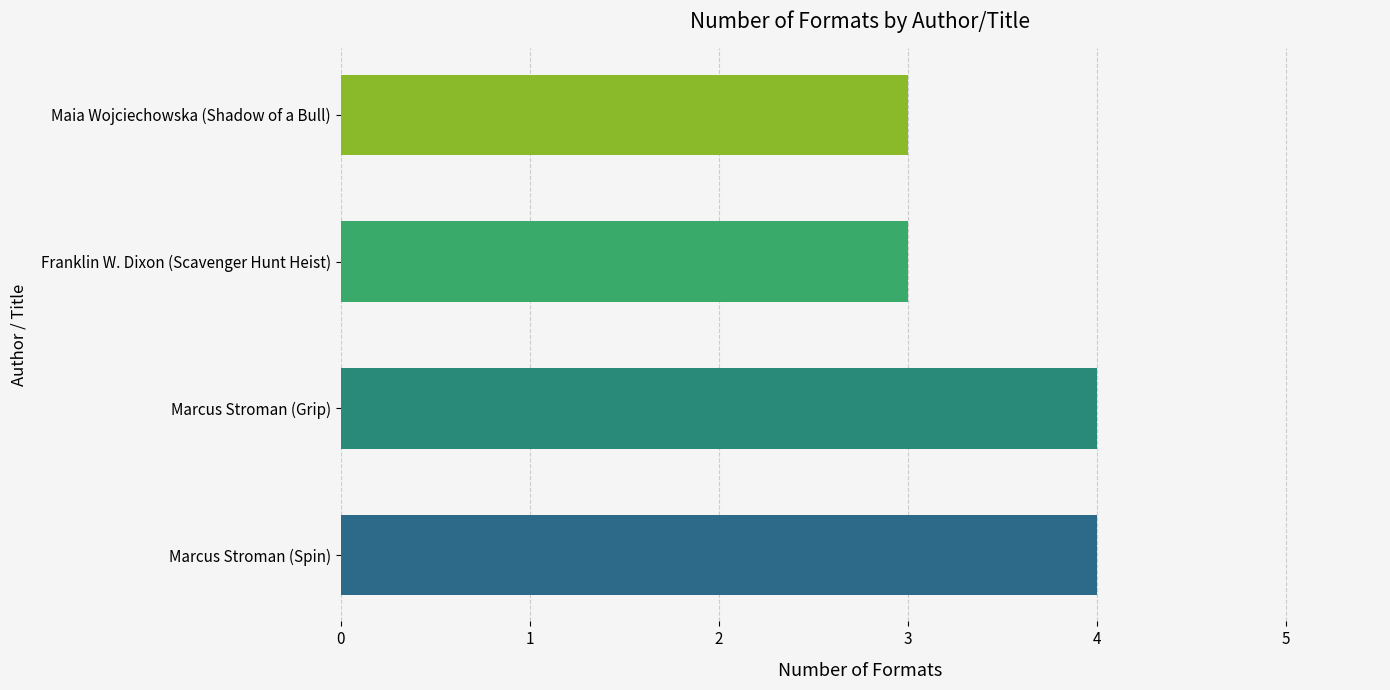

How many bars are there in total?

4